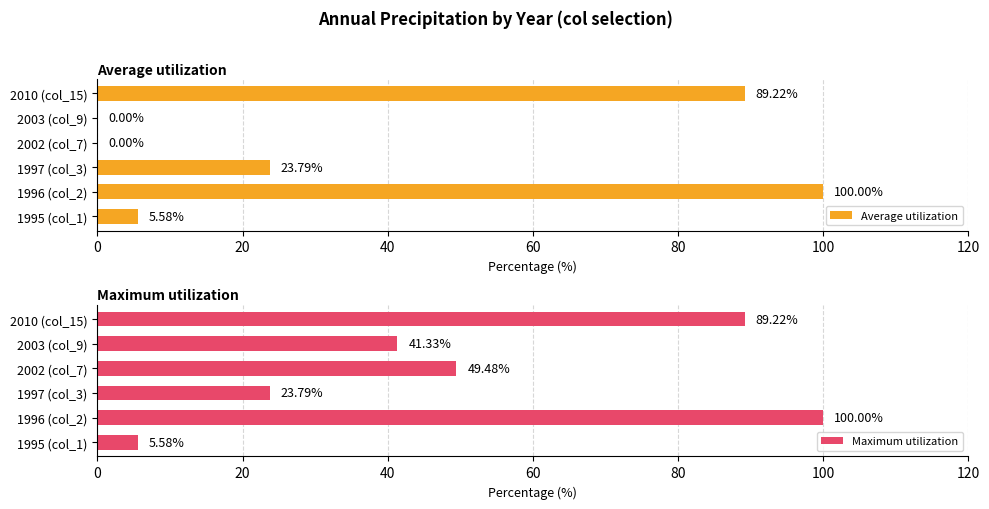

What is the difference between the Maximum utilization values at 2010 (col_15) and 1997 (col_3)?

65.4